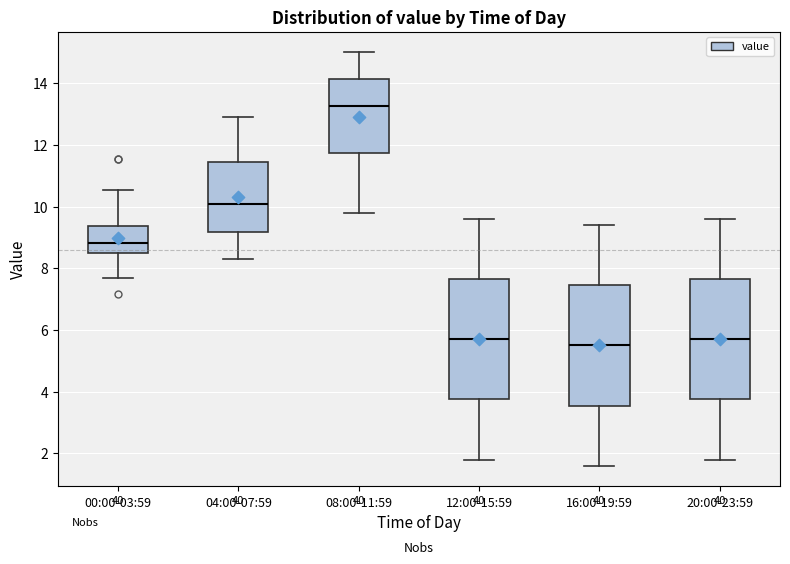

Reading left to right, read every box against the y-axis: the position of its median line, the range the box covers, and the ends of its whiskers. The values are not printed on the chart, so give them approximately, as read against the axis.

00:00-03:59: median 8.8, box 8.6 to 9.4, whiskers 7.8 to 10.6
04:00-07:59: median 10.0, box 9.2 to 11.4, whiskers 8.4 to 13.0
08:00-11:59: median 13.2, box 11.8 to 14.2, whiskers 9.8 to 15.0
12:00-15:59: median 5.8, box 3.8 to 7.6, whiskers 1.8 to 9.6
16:00-19:59: median 5.6, box 3.6 to 7.4, whiskers 1.6 to 9.4
20:00-23:59: median 5.8, box 3.8 to 7.6, whiskers 1.8 to 9.6